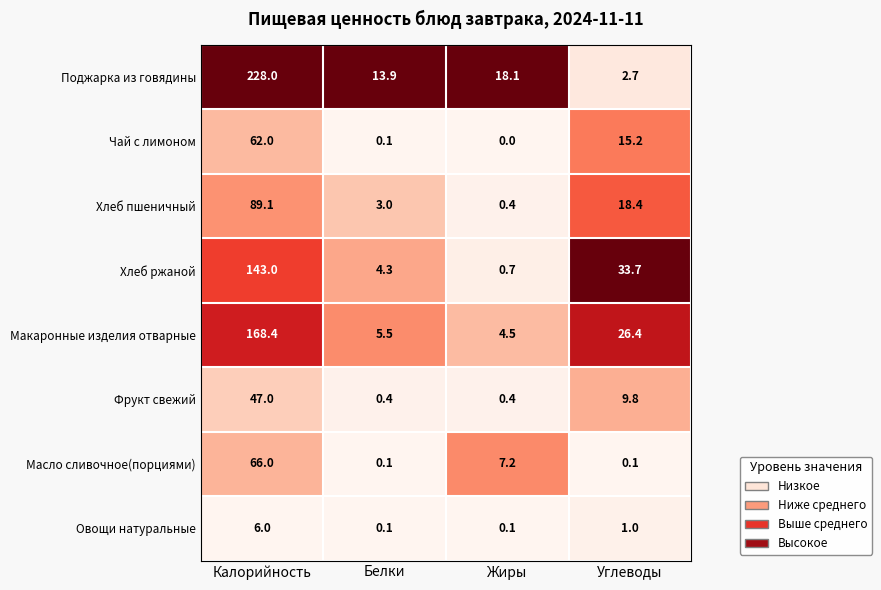

How many values in the Поджарка из говядины series exceed 18?

2